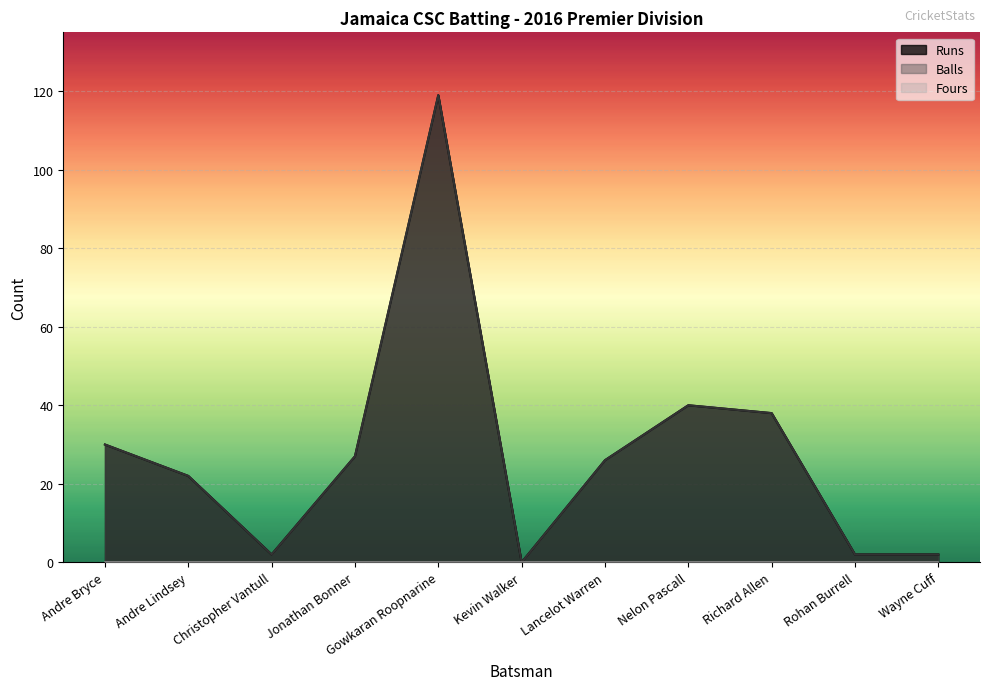

What is the sum of all Runs values?

308